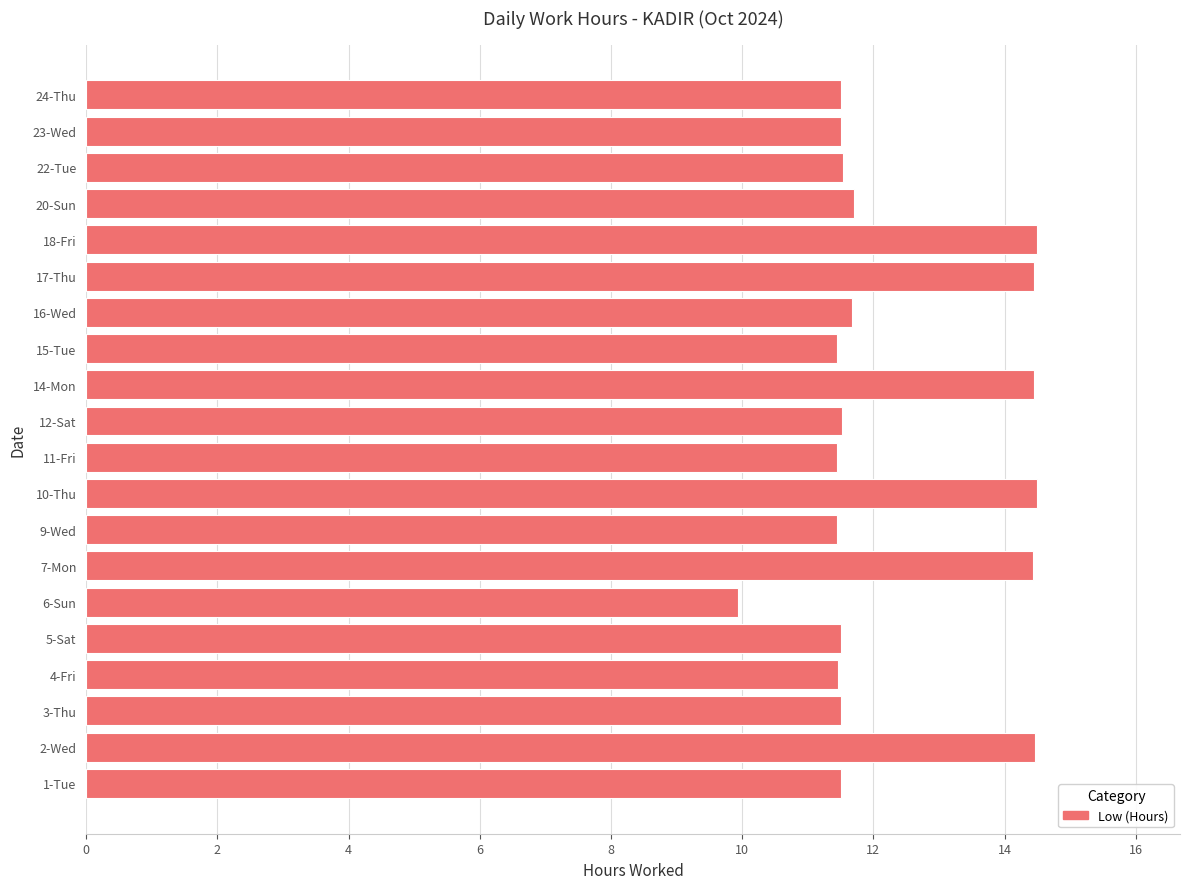

What is the minimum value shown in the chart?

9.9